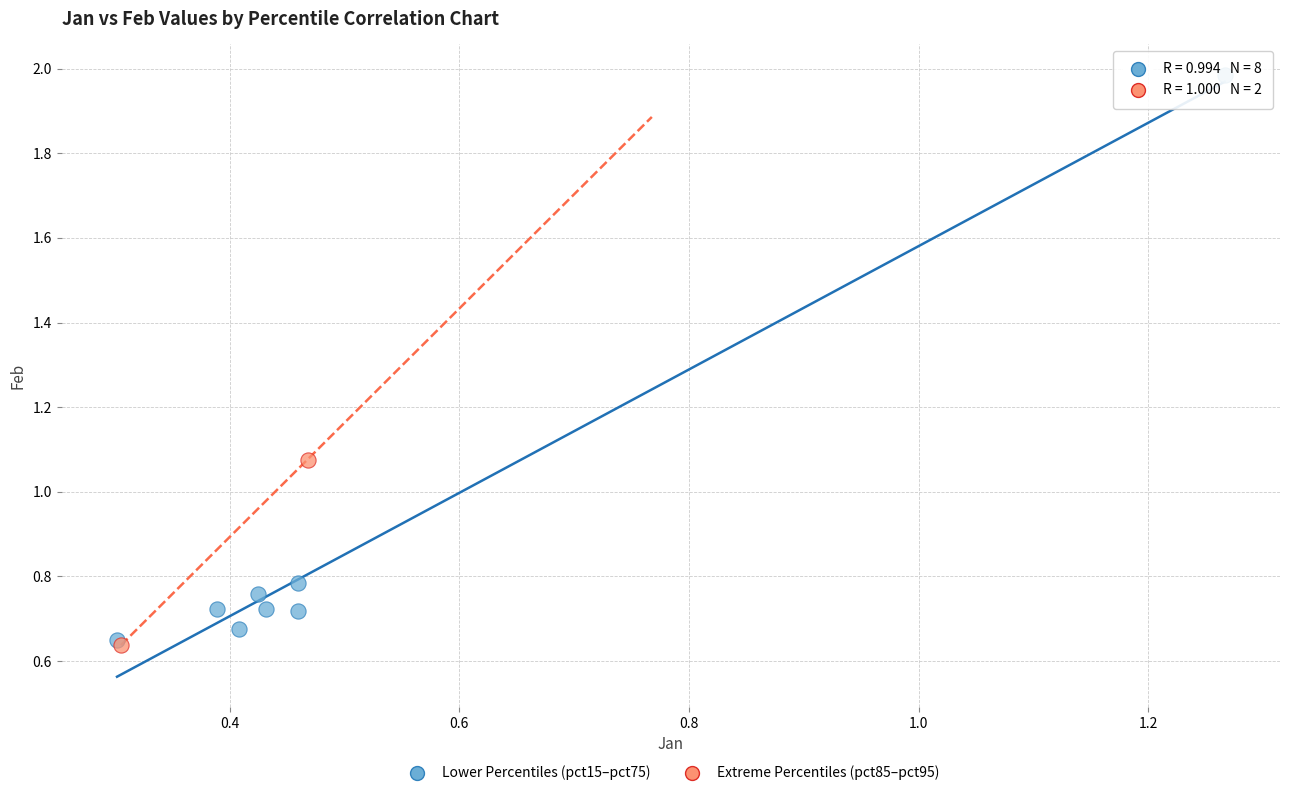

Which series contains the highest Y value?

Lower Percentiles (pct15–pct75)